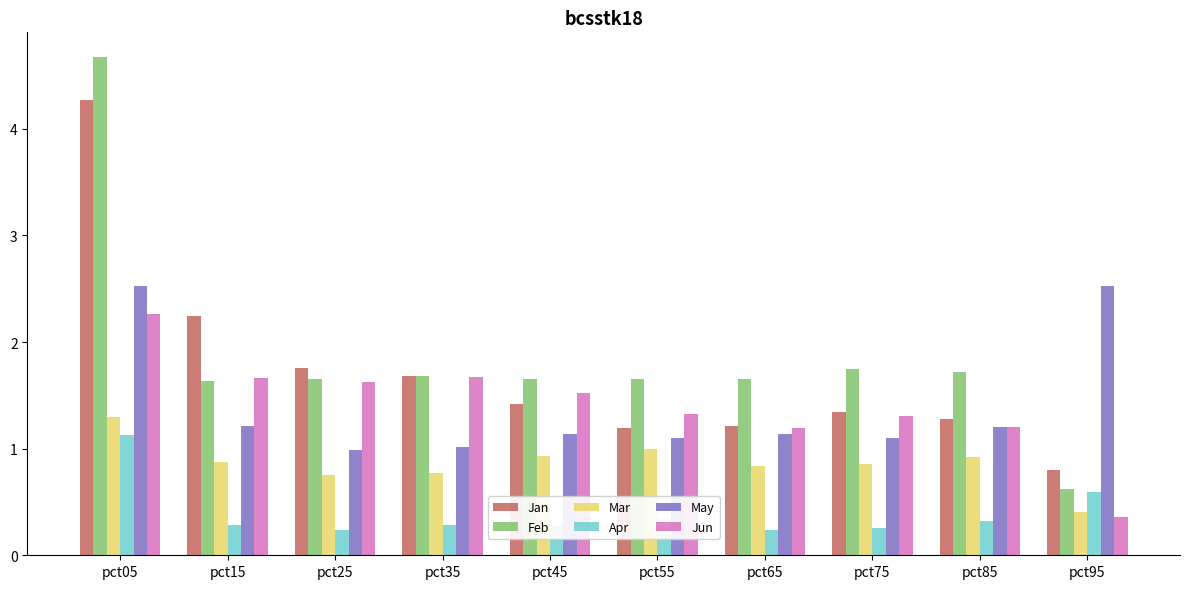

True or false: Feb has a value of 0.8 at pct25.

False